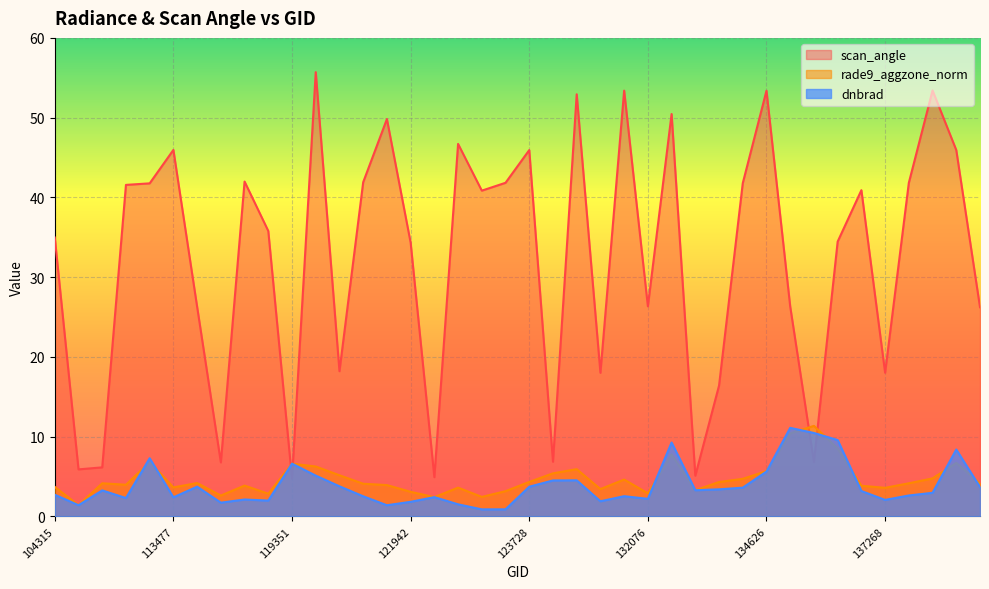

What is the sum of the rade9_aggzone_norm values at 138038 and 113644?

8.3